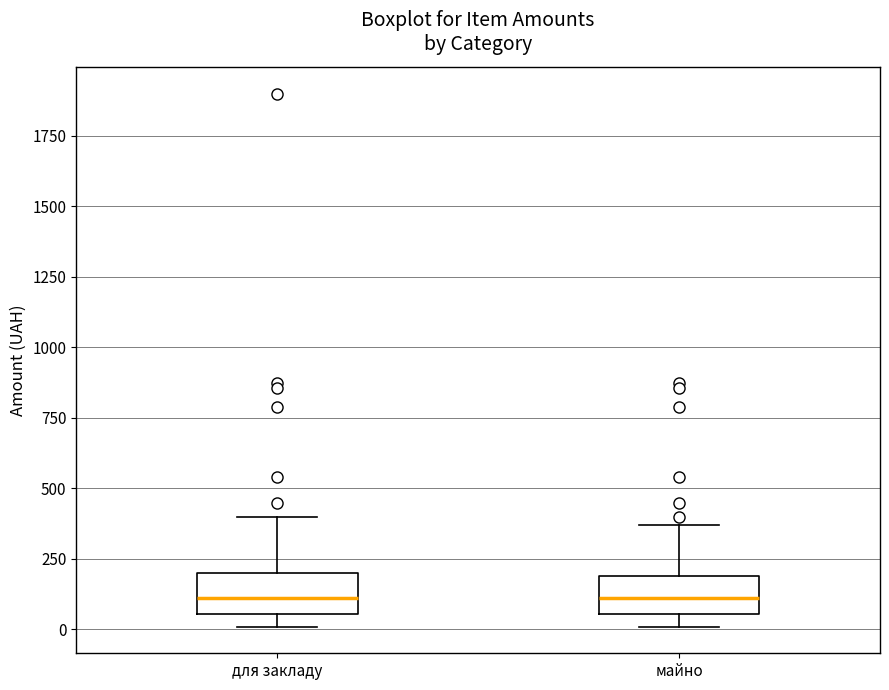

Where does the upper whisker of the box for для закладу end on the y-axis? The values are not printed on the chart, so give them approximately, as read against the axis.

400